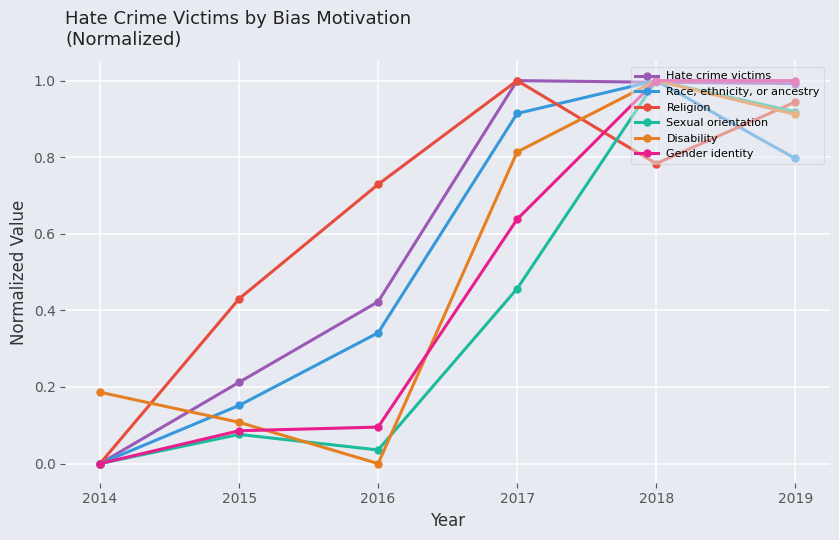

How many data points in Hate crime victims are above 0?

5